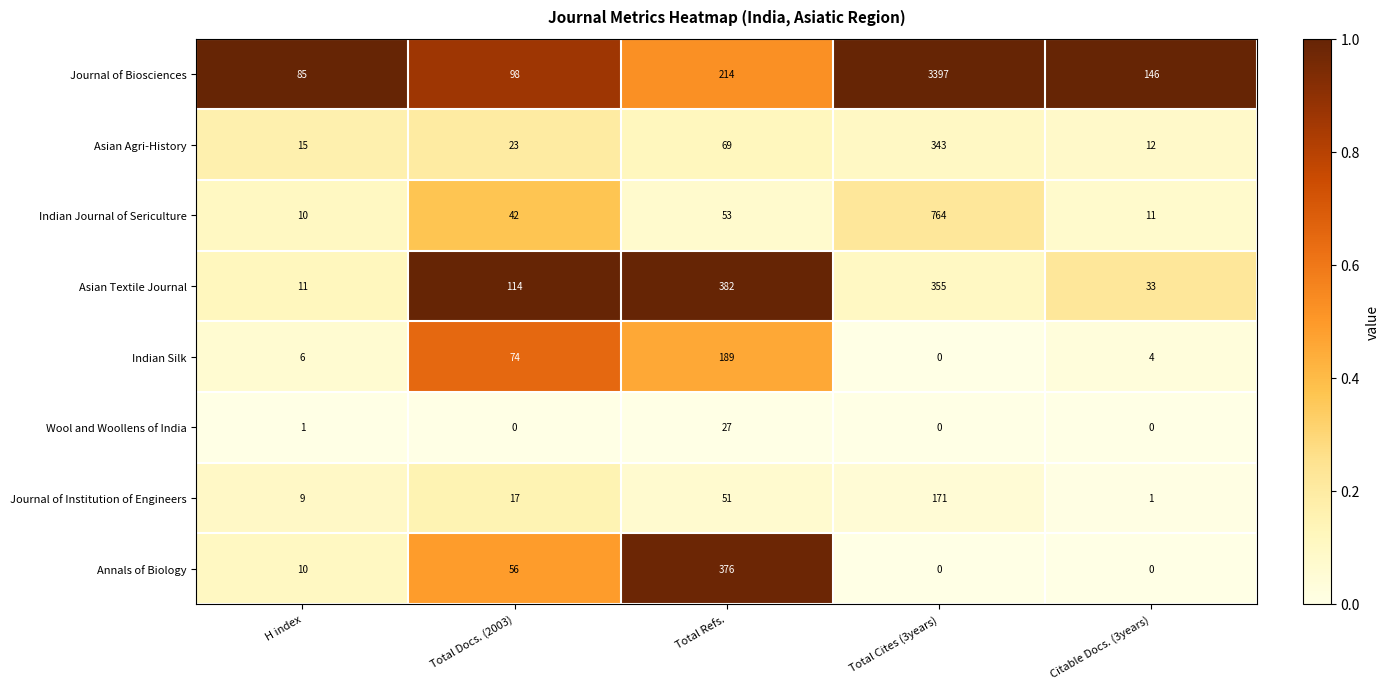

At how many categories does at least one series exceed 0?

5